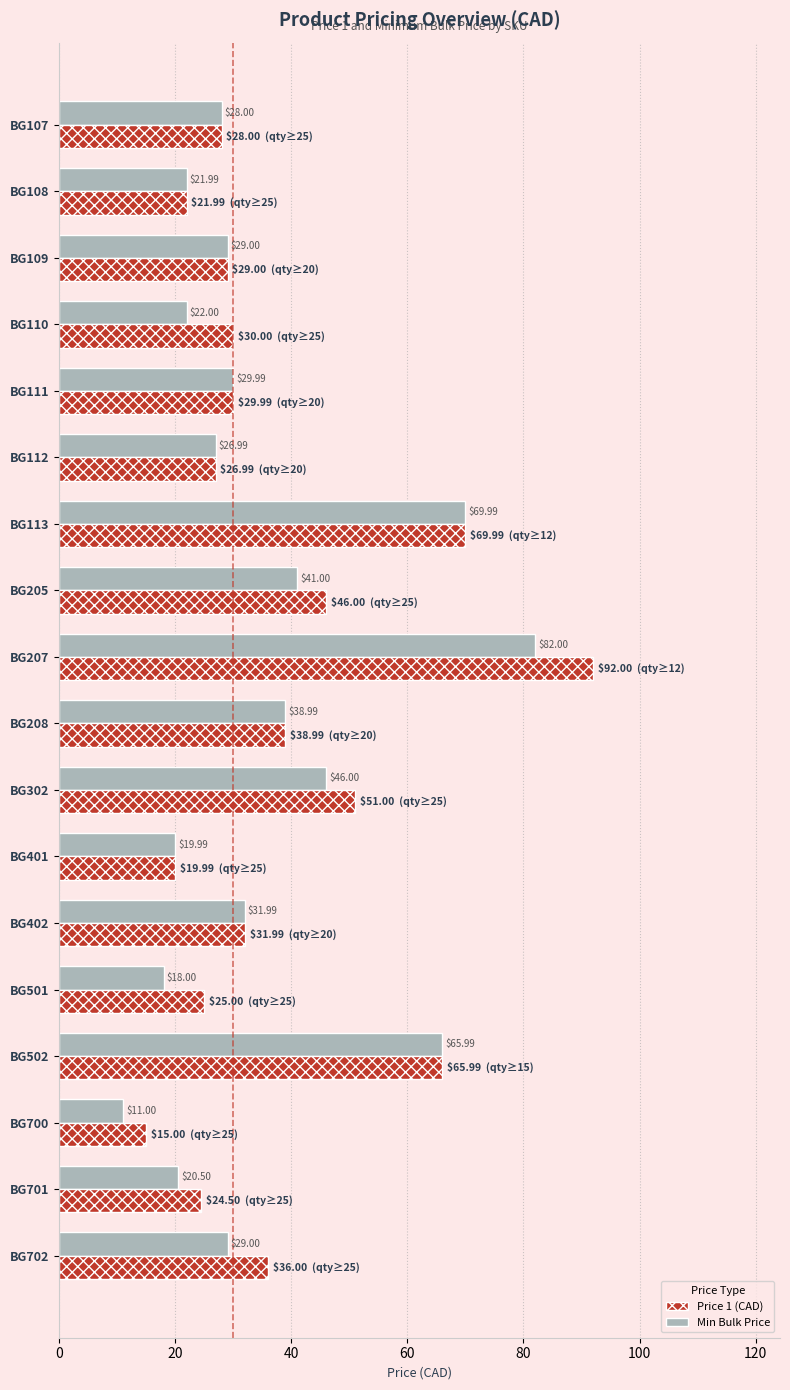

Is the value of Price 1 (CAD) at BG401 greater than the value of Min Bulk Price at BG112?

No